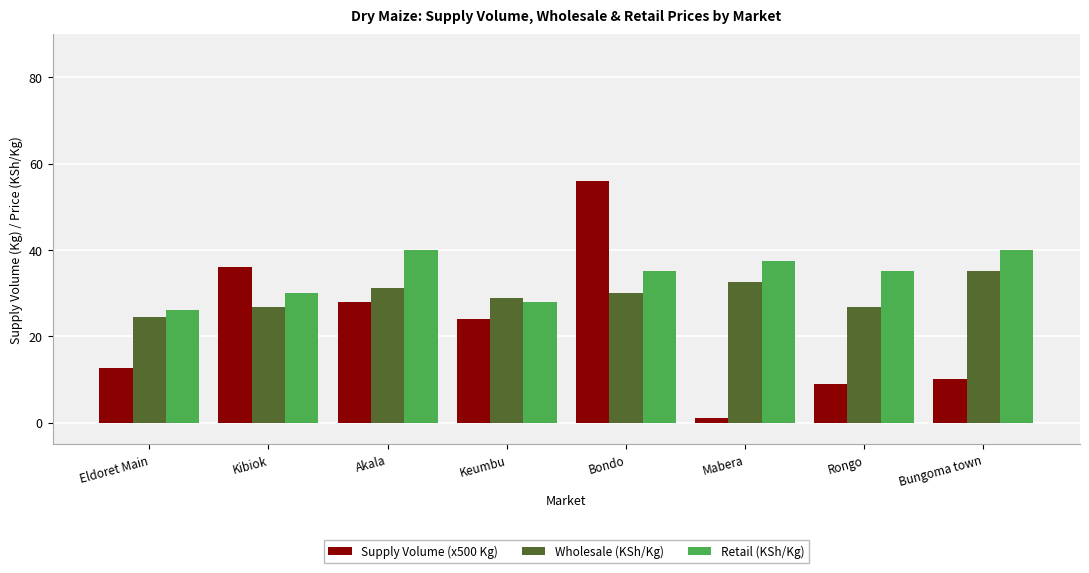

What is the value of the Supply Volume (x500 Kg) bar at the 6th from the left?

1.0